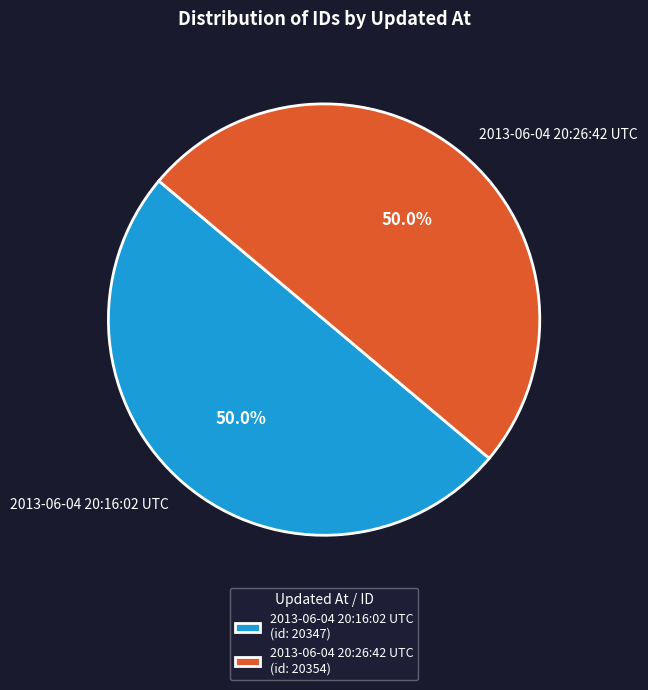

What percentage is NOT represented by 2013-06-04 20:16:02 UTC?

50.0%